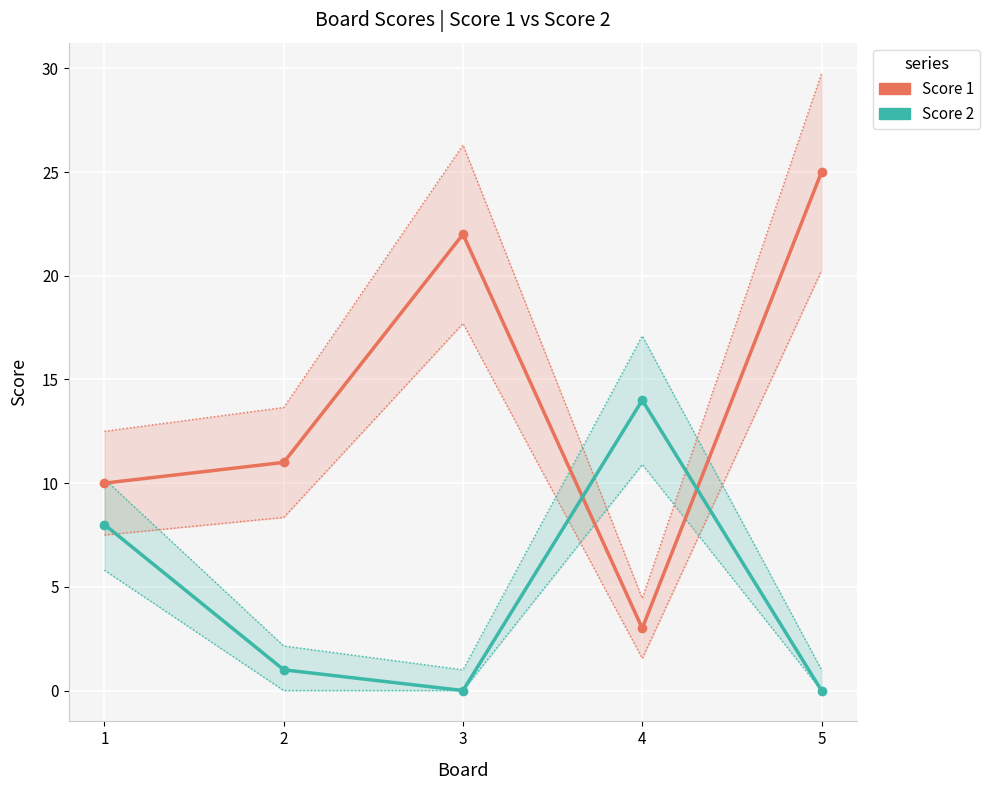

Between 4 and 1, which is larger?

1